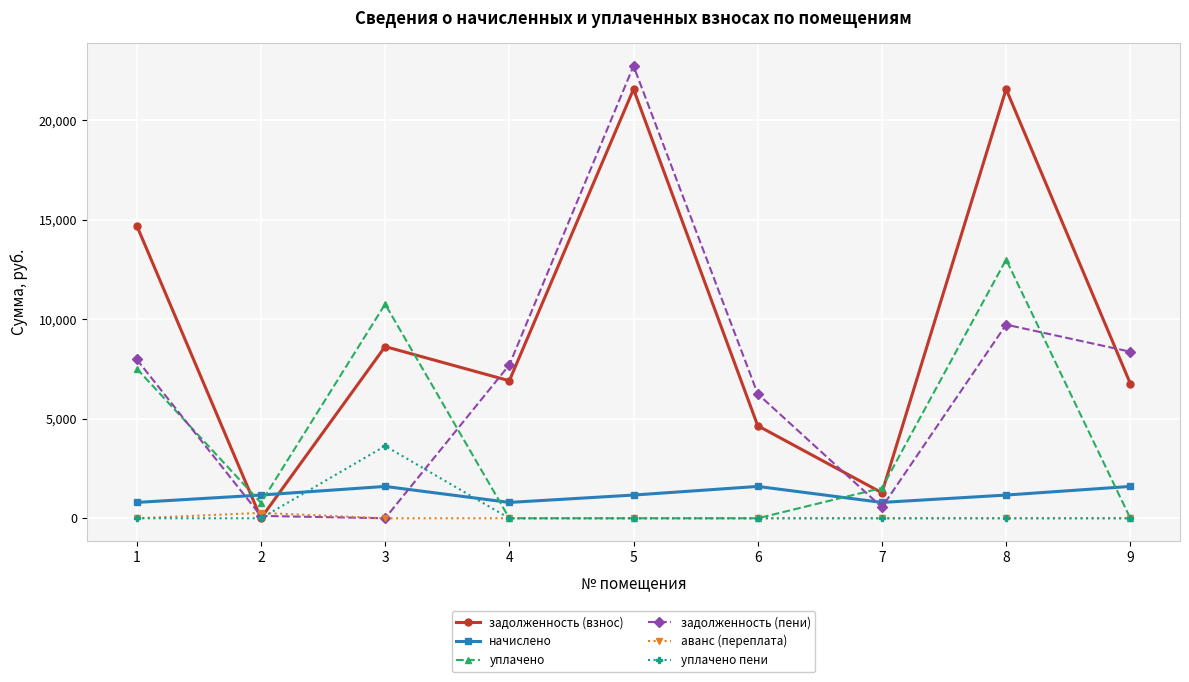

True or false: аванс (переплата) and начислено cross at least once.

False